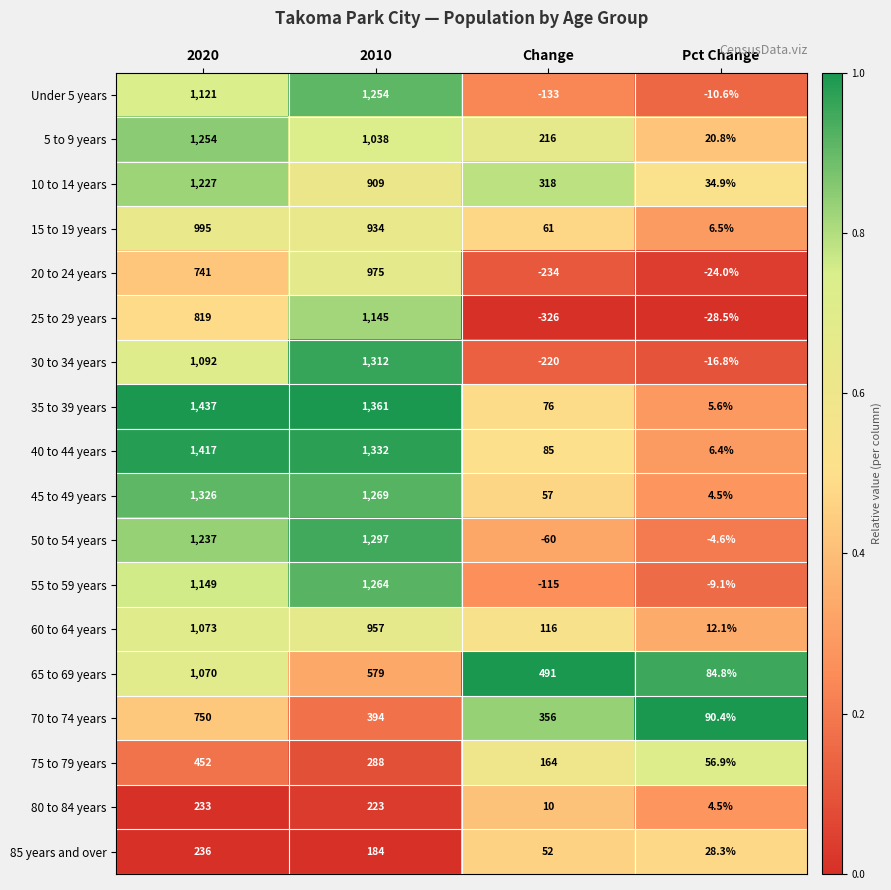

What value does the 5 to 9 years series have at Pct Change?

20.8